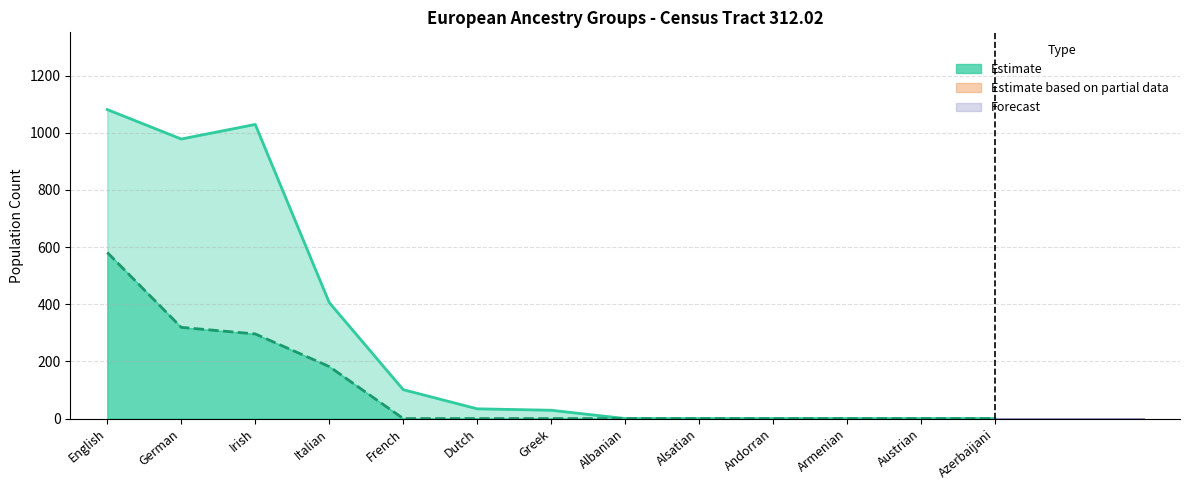

What position from the left is French?

5